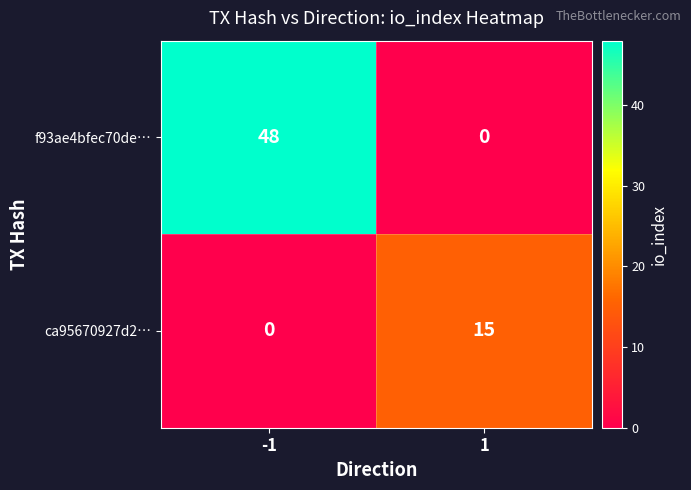

Rank the series by their maximum value, from highest to lowest.

f93ae4bfec70de…, ca95670927d2…